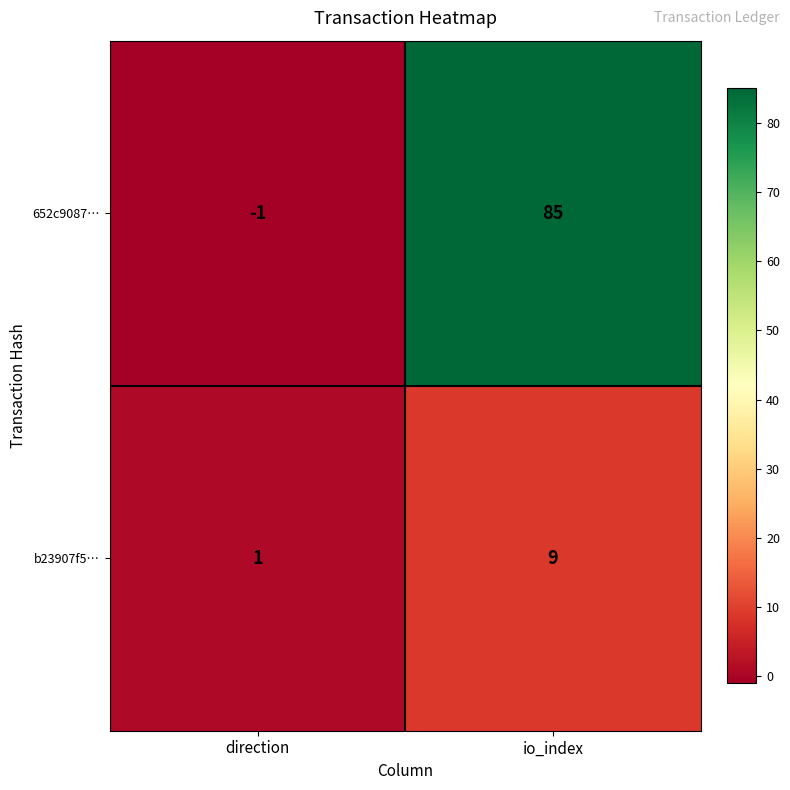

Where is b23907f5… nearest to the value 5?

direction